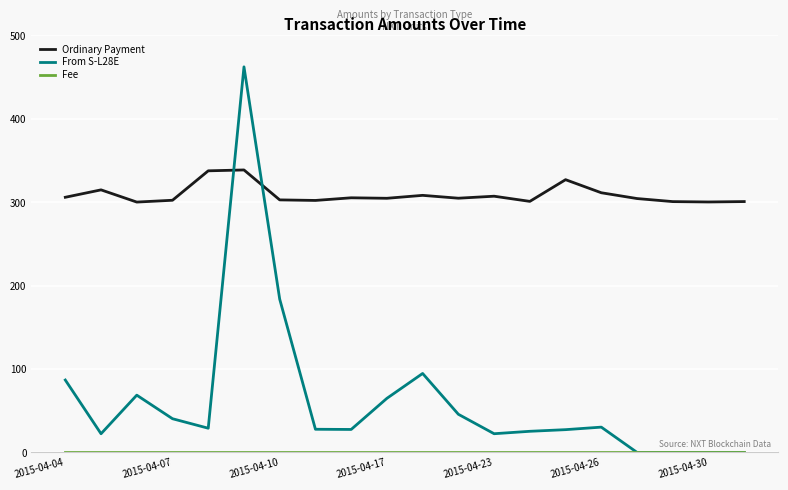

Which series has the largest range (max minus min)?

From S-L28E